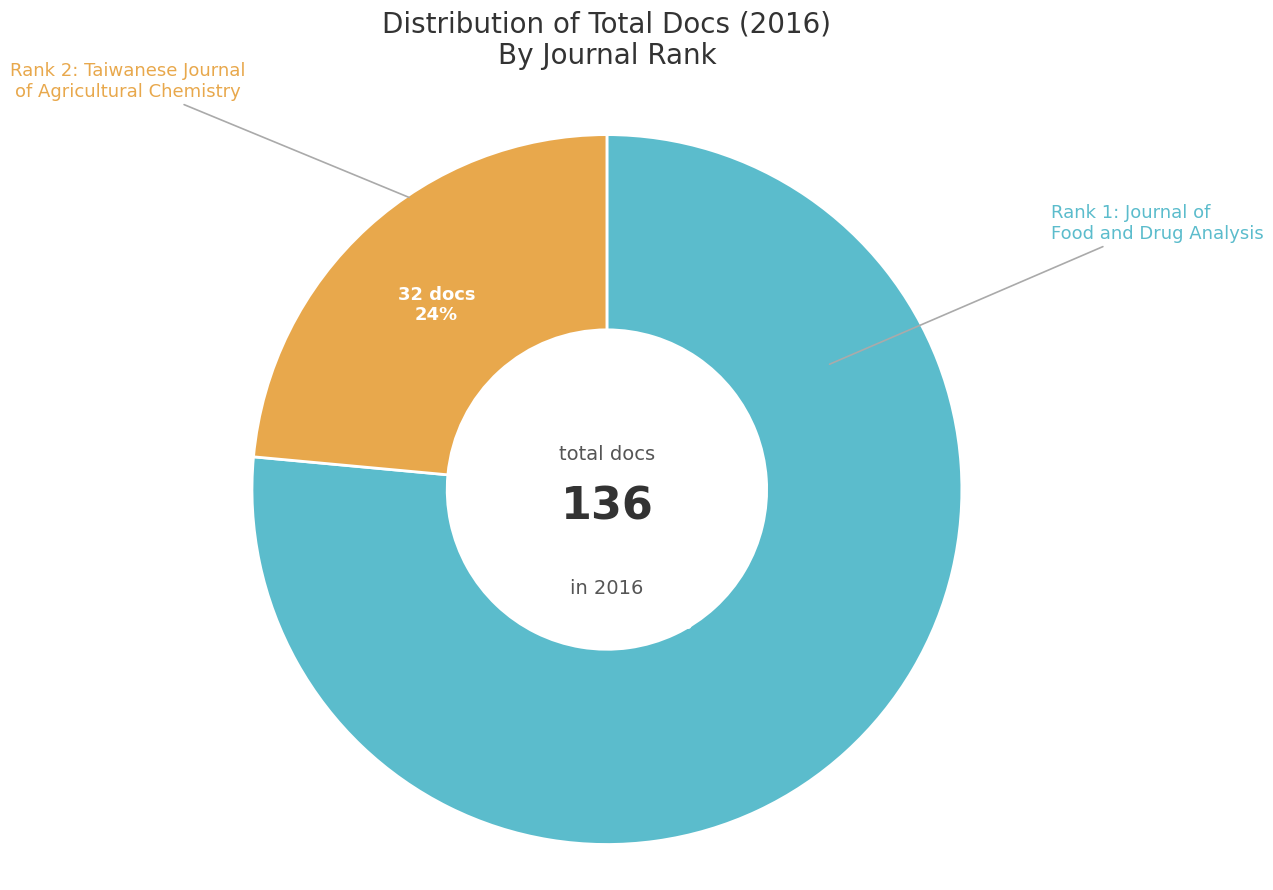

To the nearest percent, what is the average slice percentage?

50%